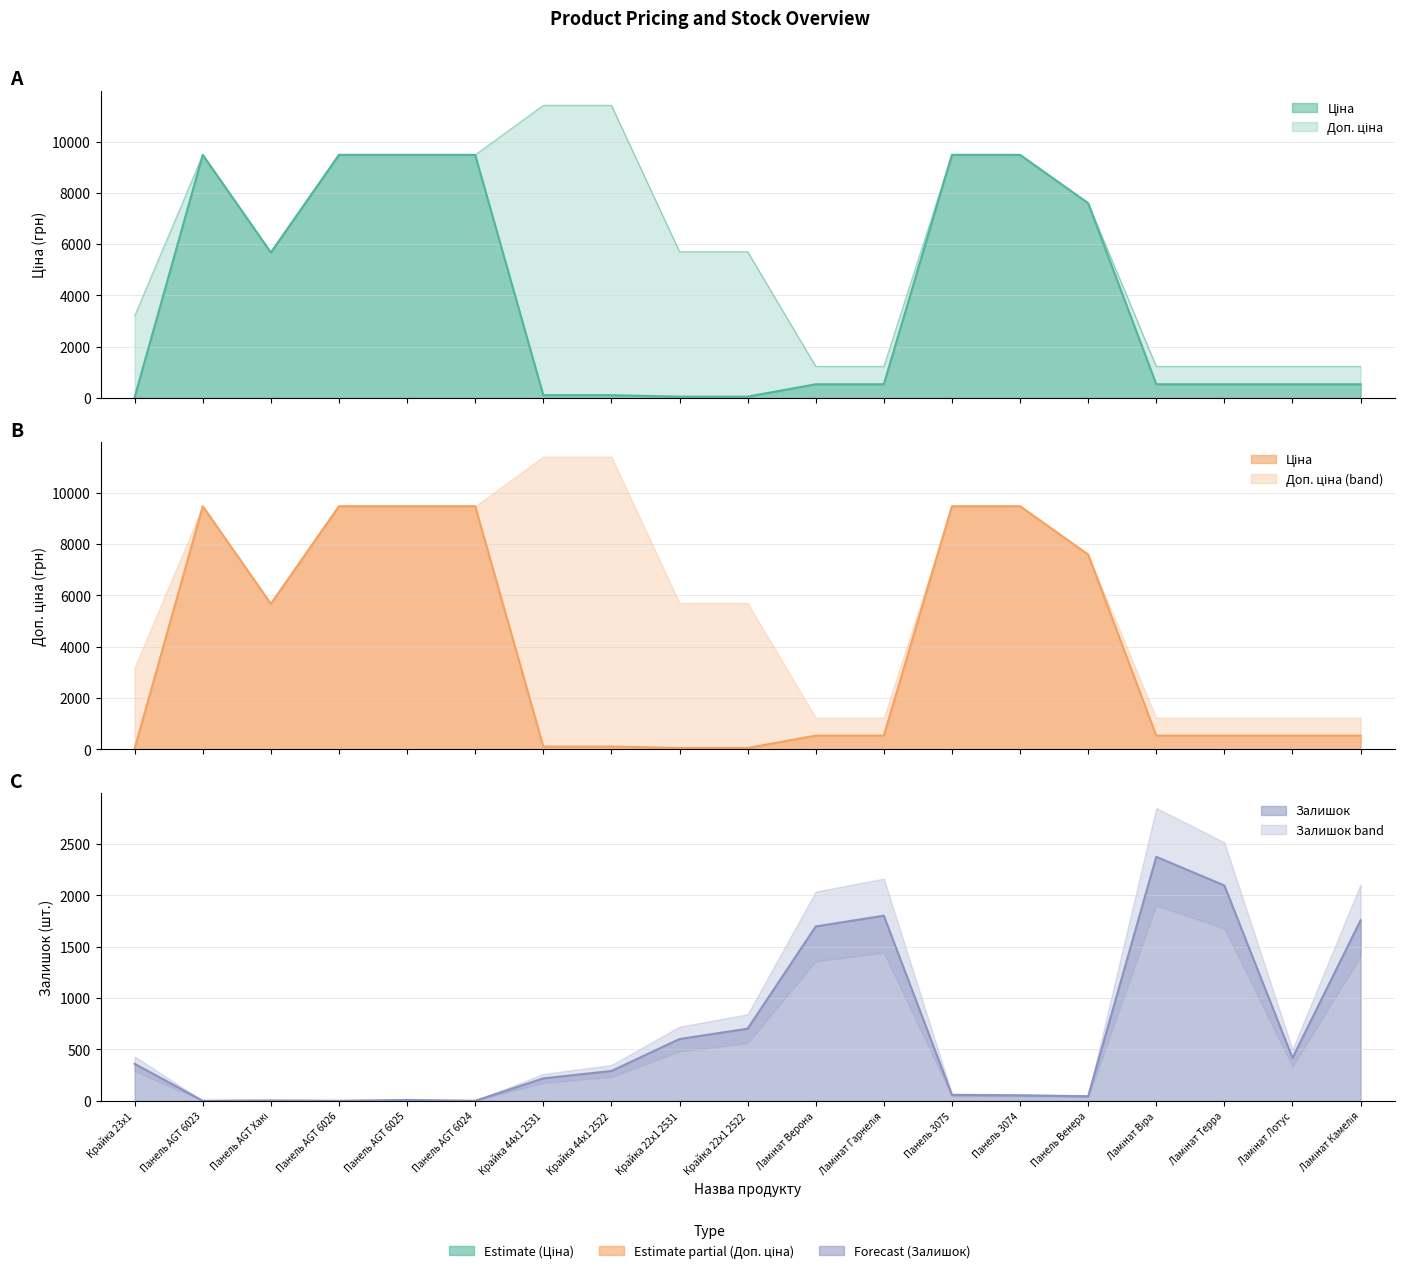

What are all the series names shown in the legend?

Ціна, Доп. ціна, Залишок